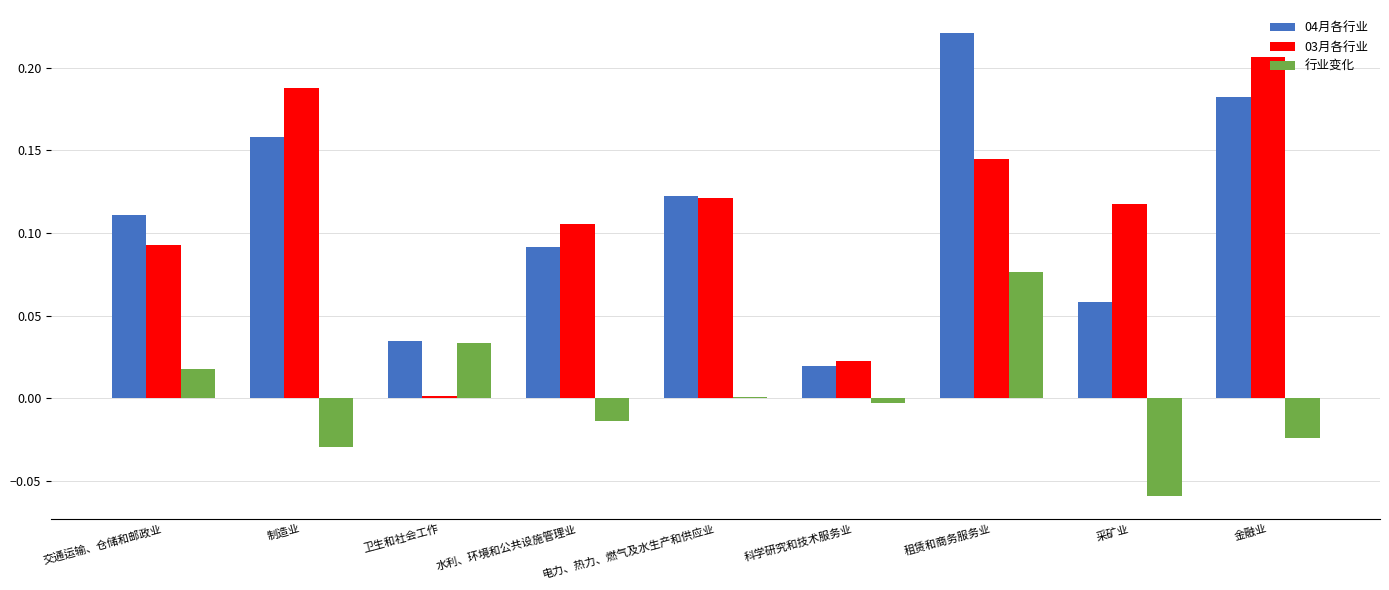

True or false: 03月各行业 has a value of 0.0 at 卫生和社会工作.

True